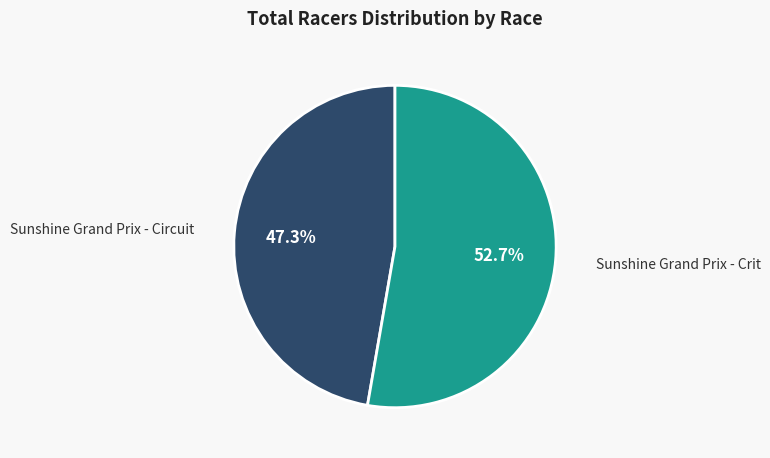

Is there a majority slice in this chart?

Yes